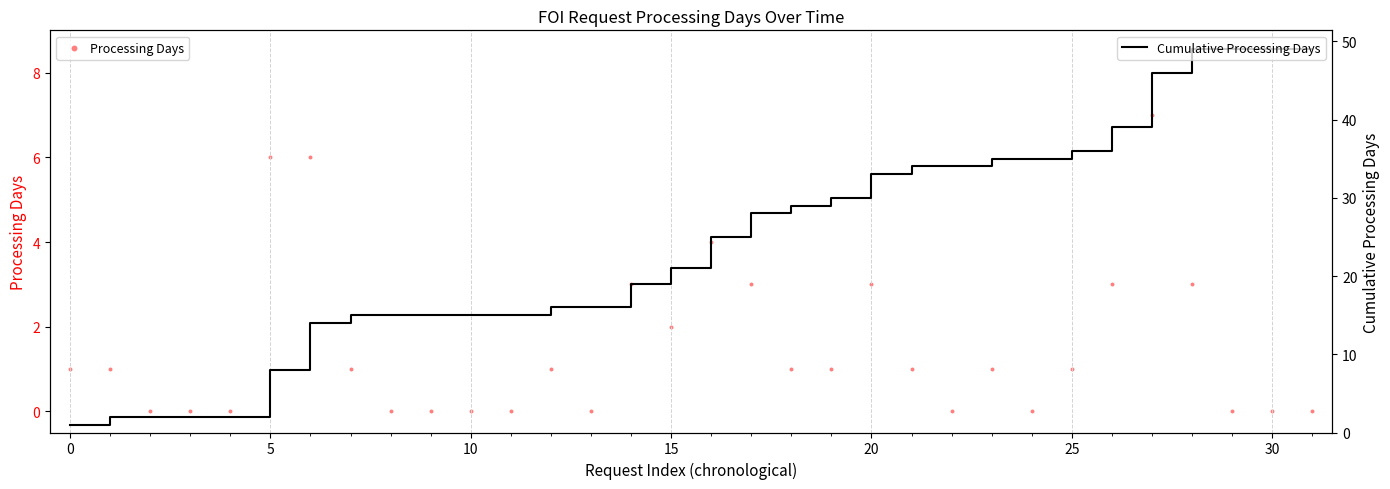

Which series contains the lowest Y value?

Processing Days